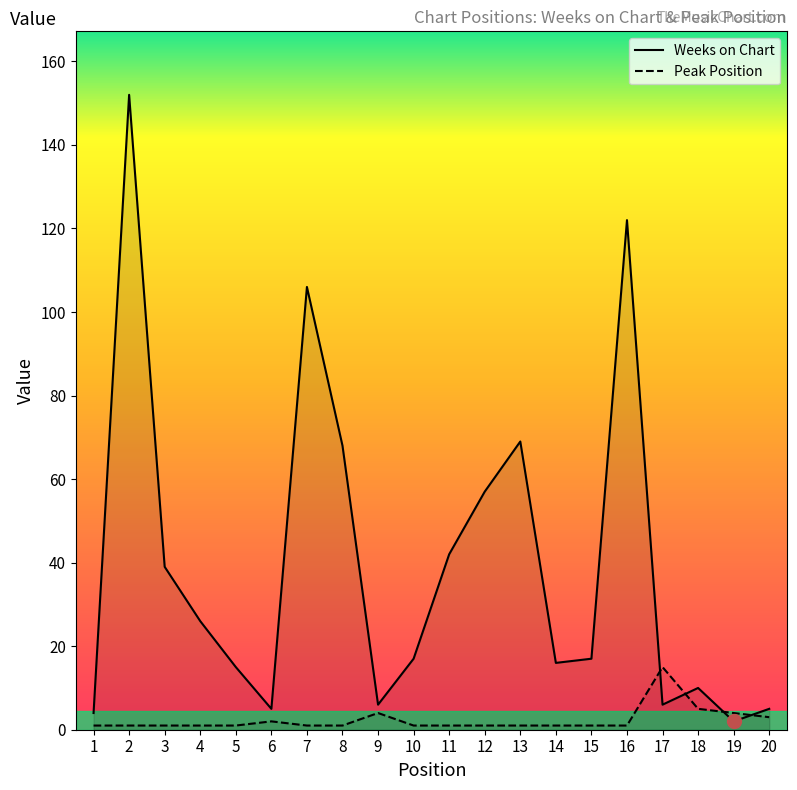

How many data points in Peak Position are above 1?

6